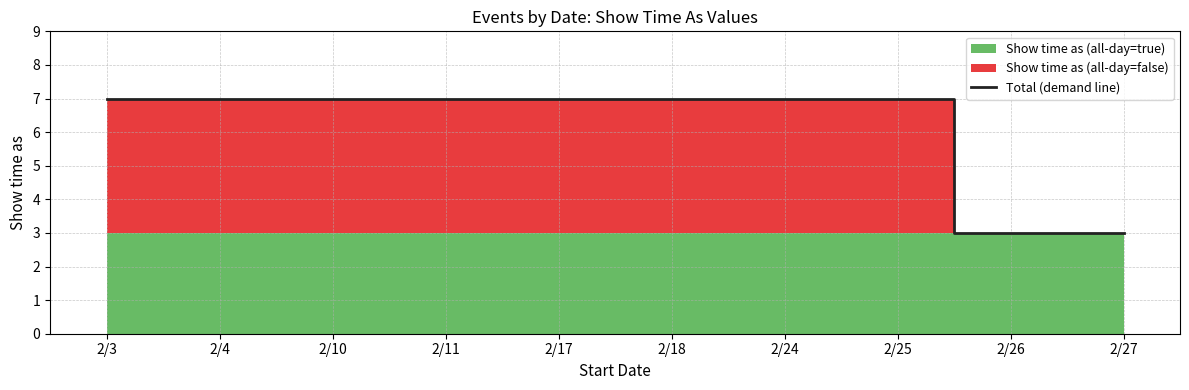

Reading left to right, transcribe all the data shown in this chart.

2/3=7	2/4=7	2/10=7	2/11=7	2/17=7	2/18=7	2/24=7	2/25=7	2/26=3	2/27=3